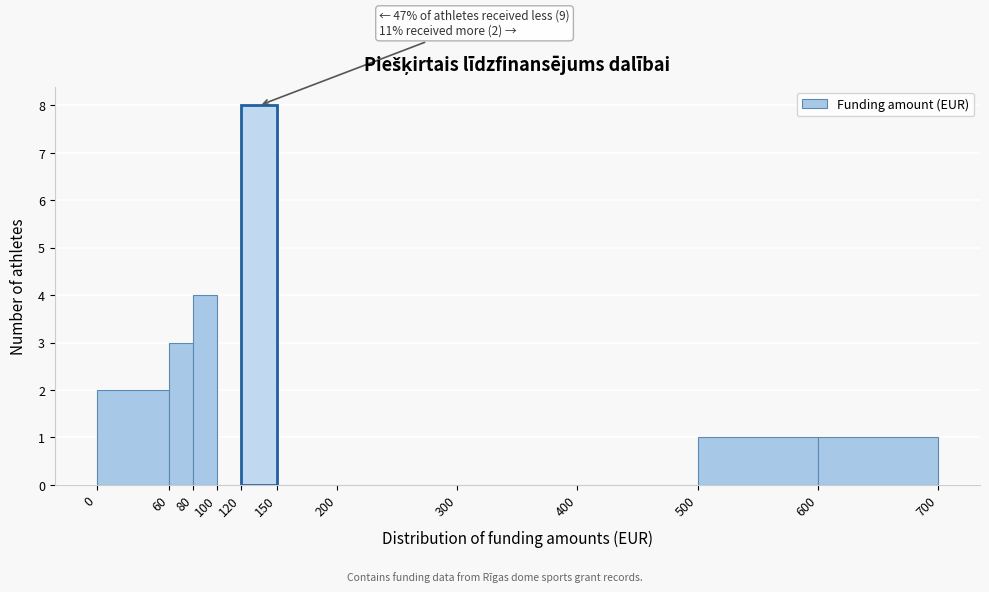

Which range on the x-axis has the tallest bar?

120 to 150